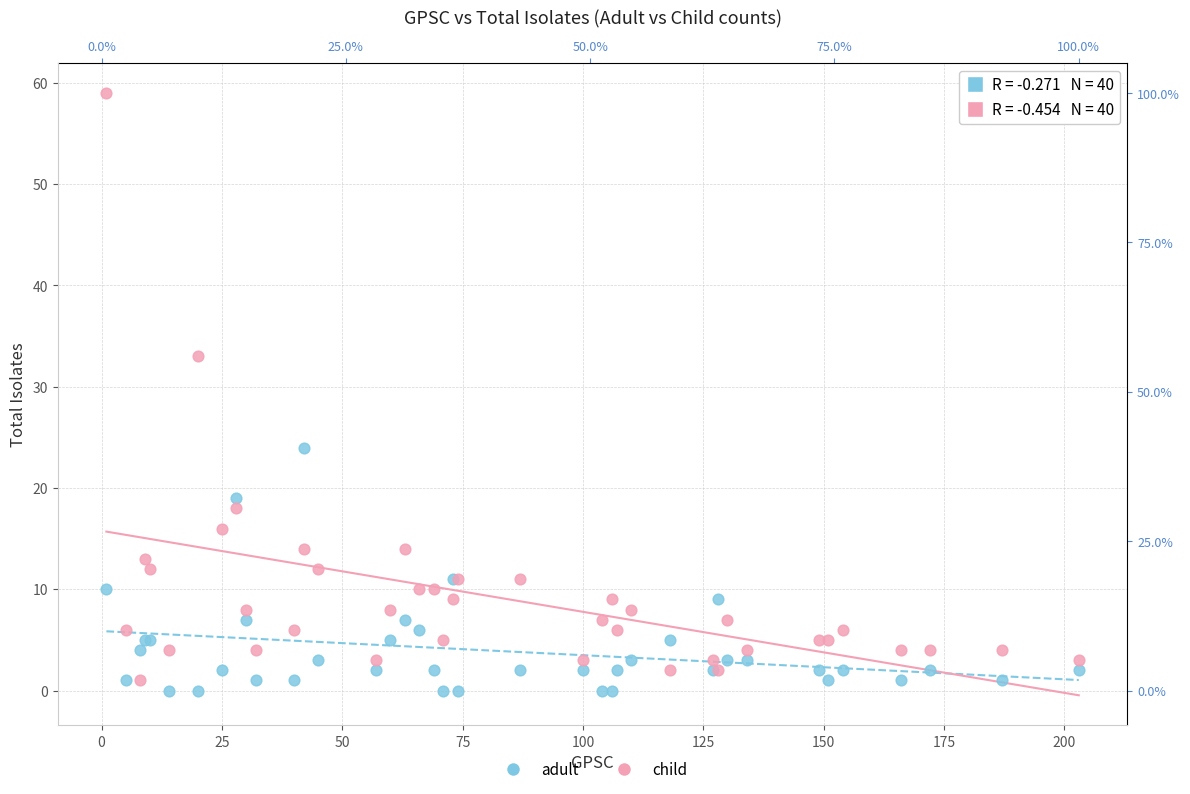

Which series contains the lowest Y value?

adult